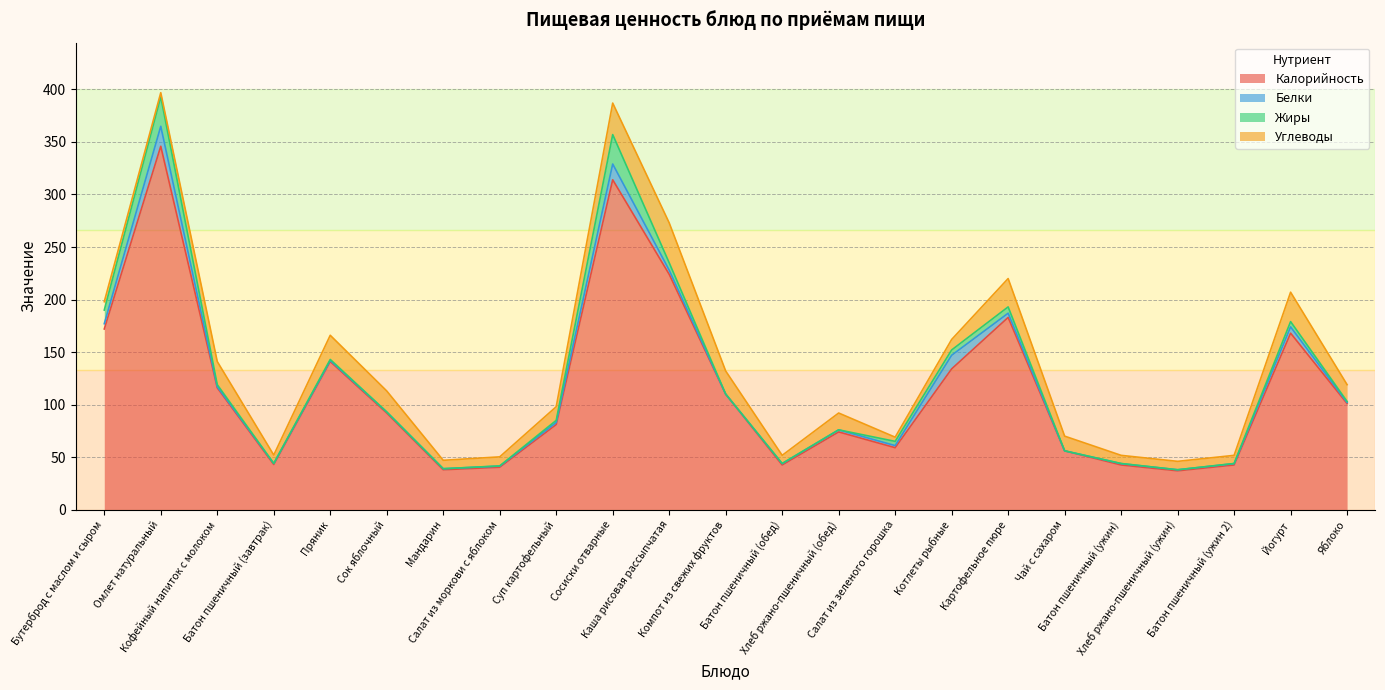

What is the average value of the Углеводы series?

15.3